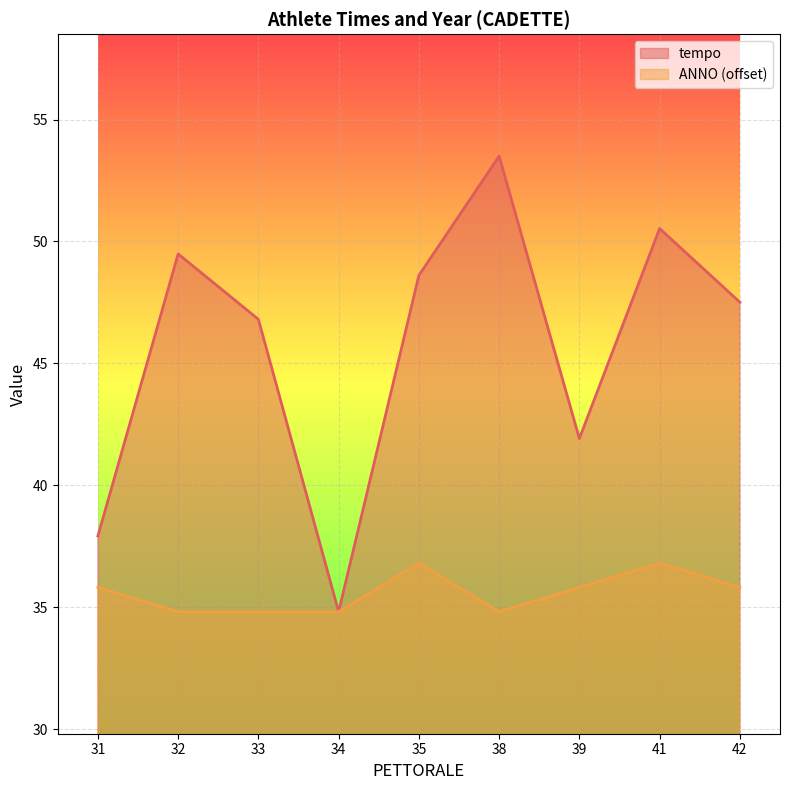

Is it true that tempo equals 49.5 at 32?

True